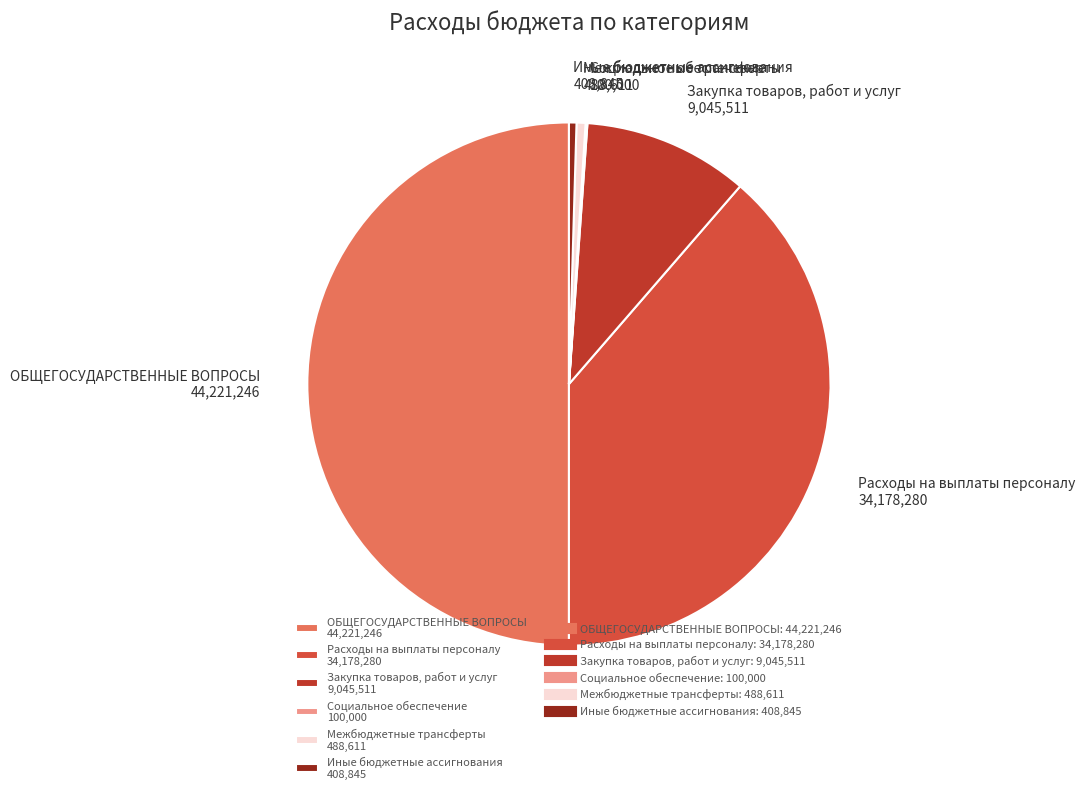

Do Иные бюджетные ассигнования and Межбюджетные трансферты together represent more than half of the pie?

No